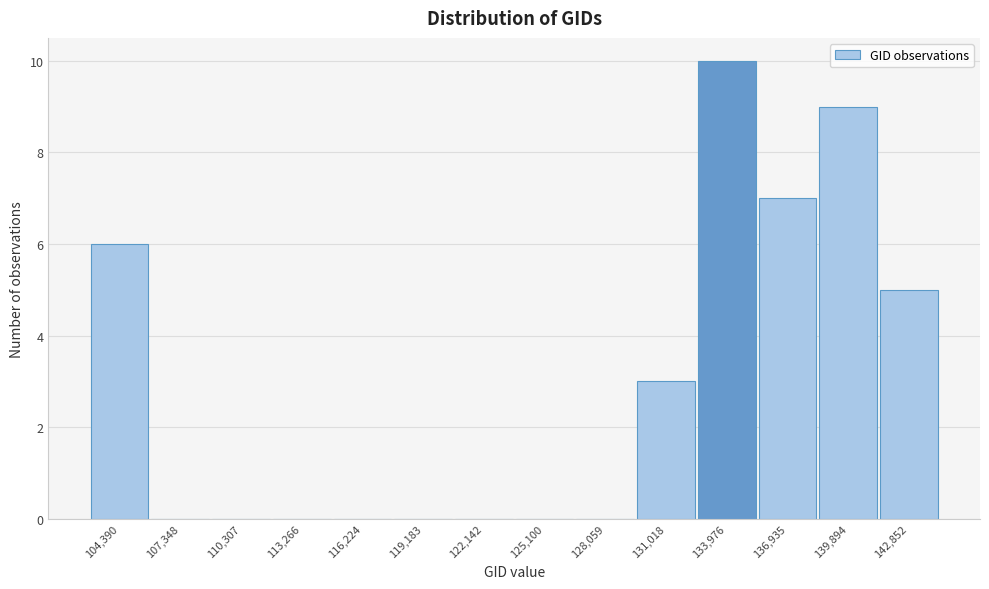

Which range on the x-axis has the tallest bar?

132500 to 135500